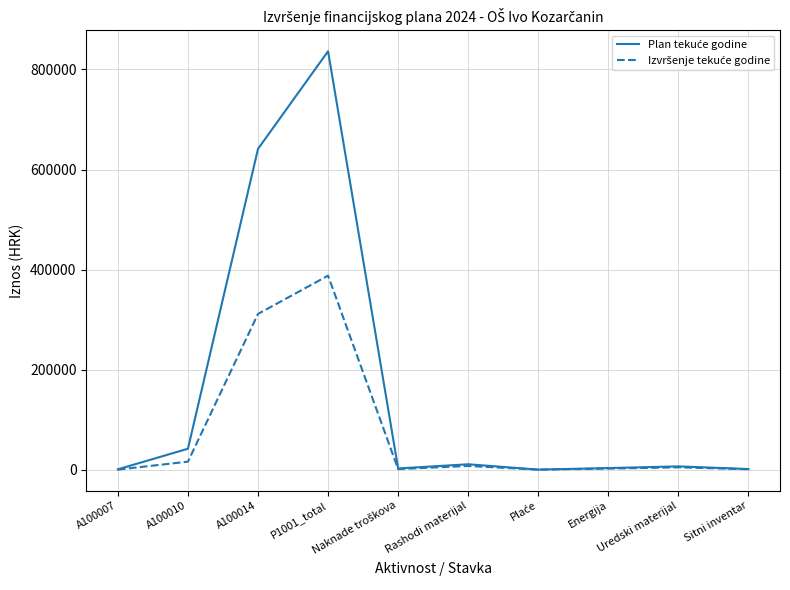

Which label corresponds to the largest value in the chart?

P1001_total